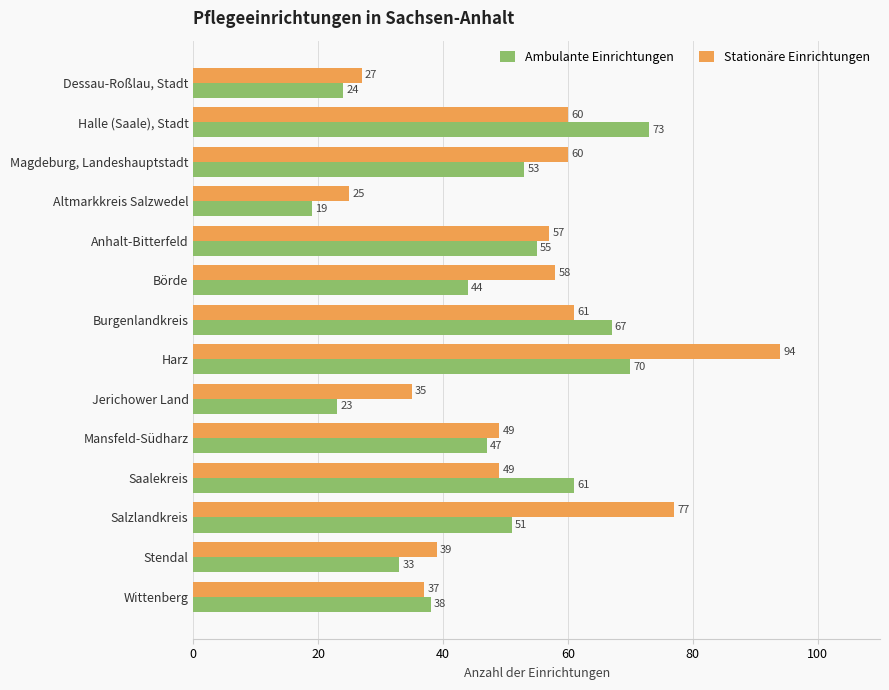

Which series changed the most between Anhalt-Bitterfeld and Börde?

Ambulante Einrichtungen